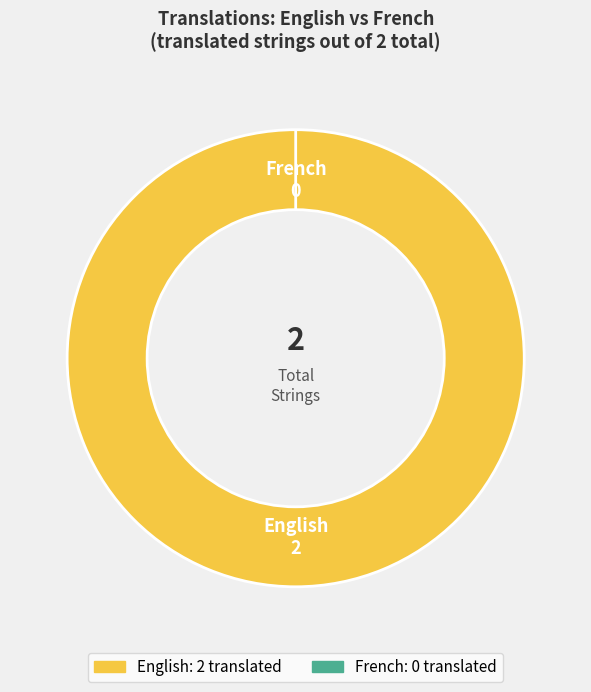

Count the number of slices in the pie.

2